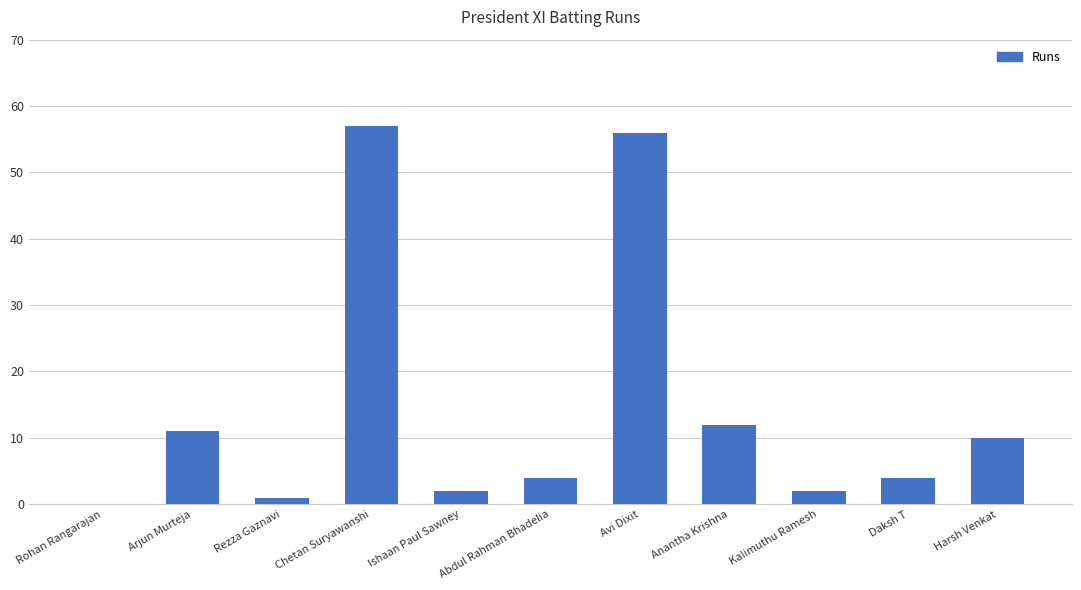

What is the sum of all values?

159